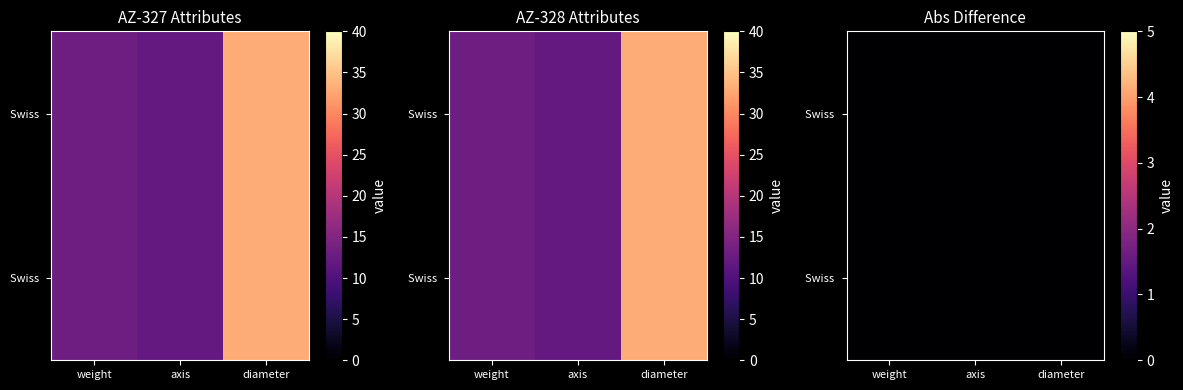

Rank the series at axis from highest to lowest value.

AZ-327, AZ-328